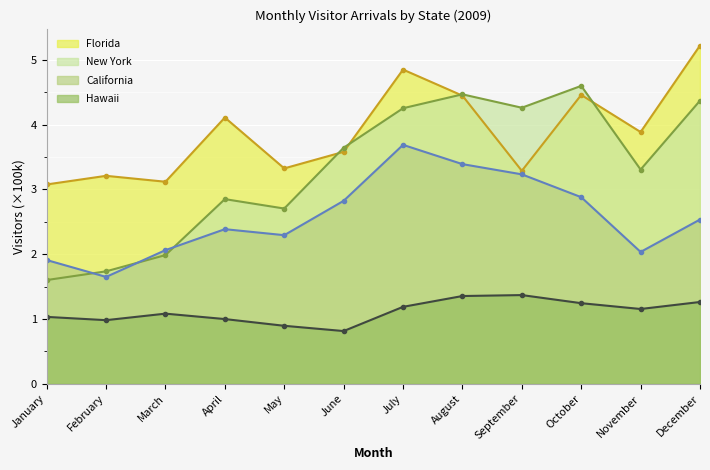

Reading left to right, what are all the values shown in this chart?

Florida: January=3.1	February=3.2	March=3.1	April=4.1	May=3.3	June=3.6	July=4.8	August=4.4	September=3.3	October=4.5	November=3.9	December=5.2
New York: January=1.6	February=1.7	March=2.0	April=2.8	May=2.7	June=3.6	July=4.3	August=4.5	September=4.3	October=4.6	November=3.3	December=4.4
California: January=1.9	February=1.6	March=2.1	April=2.4	May=2.3	June=2.8	July=3.7	August=3.4	September=3.2	October=2.9	November=2.0	December=2.5
Hawaii: January=1.0	February=1.0	March=1.1	April=1.0	May=0.9	June=0.8	July=1.2	August=1.4	September=1.4	October=1.2	November=1.2	December=1.3